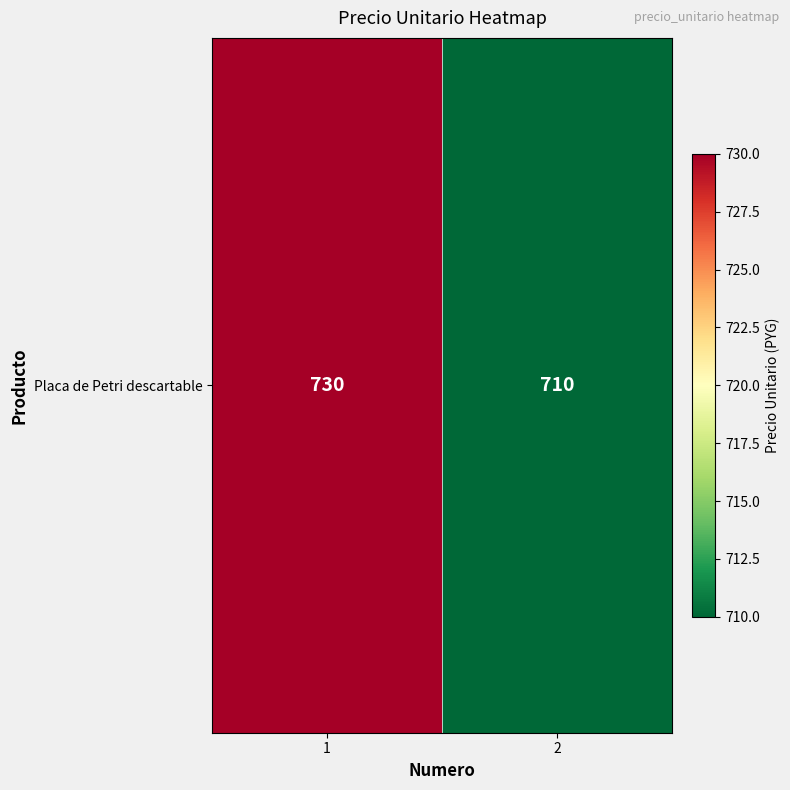

How many series are shown in this chart?

1